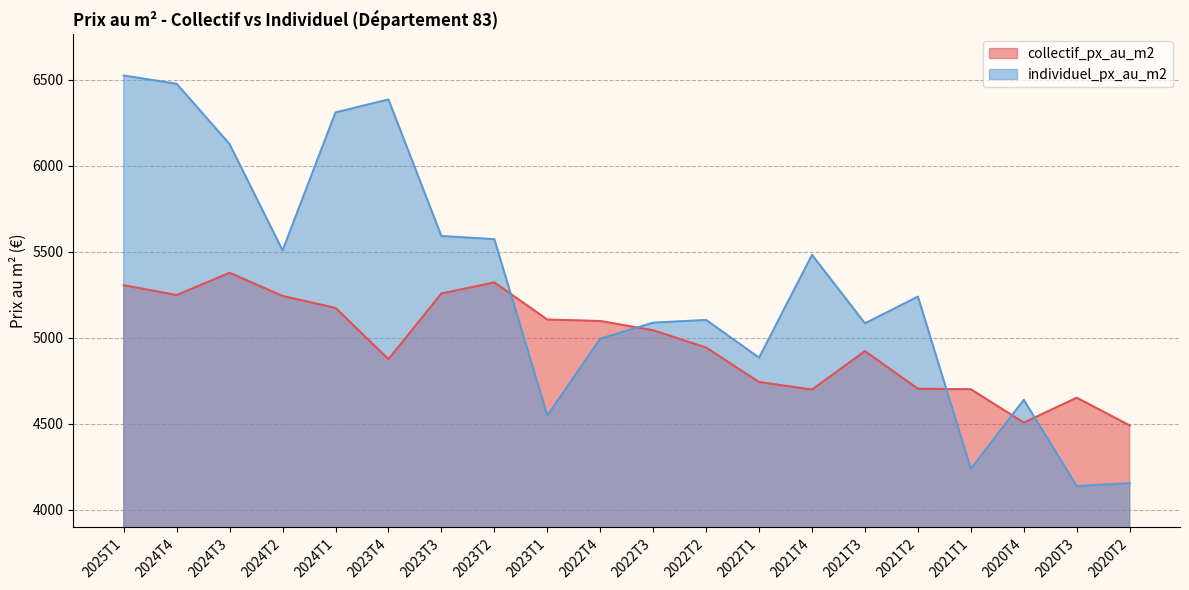

Reading left to right, what are all the values shown in this chart?

collectif_px_au_m2: 5305.6	5248.5	5378.3	5243.1	5173.8	4875.8	5257.7	5322.2	5106.3	5097.8	5043.9	4943.2	4742.8	4699.2	4922.6	4703.8	4700.8	4506.8	4651.6	4490.4
individuel_px_au_m2: 6525.4	6477.0	6126.1	5507.8	6310.7	6385.9	5592.1	5573.4	4547.9	4994.6	5088.1	5103.8	4884.6	5482.3	5084.1	5239.7	4238.2	4639.0	4137.8	4154.7